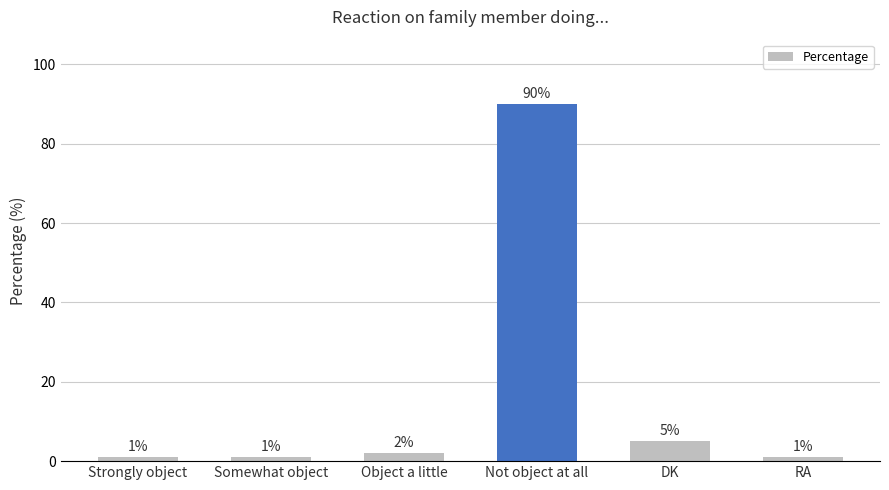

What value does the data have at DK, to the nearest 5?

5